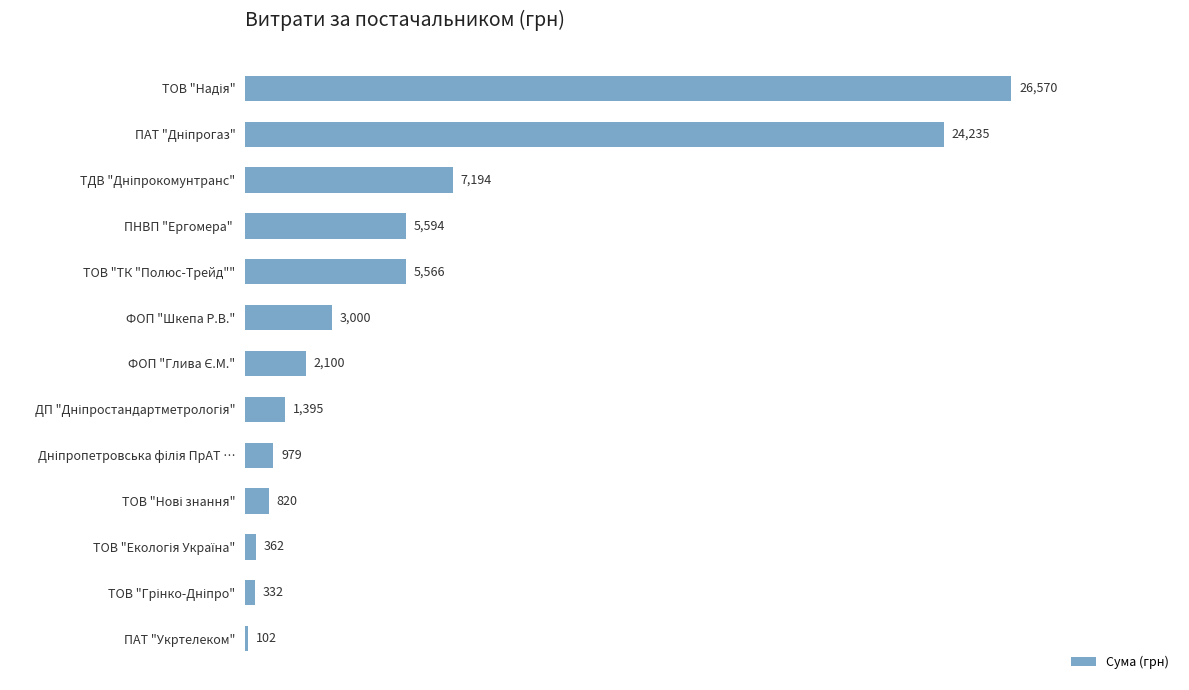

What is the ratio of the value at ПНВП "Ергомера"  to the value at ТОВ "ТК "Полюс-Трейд""?

1.0